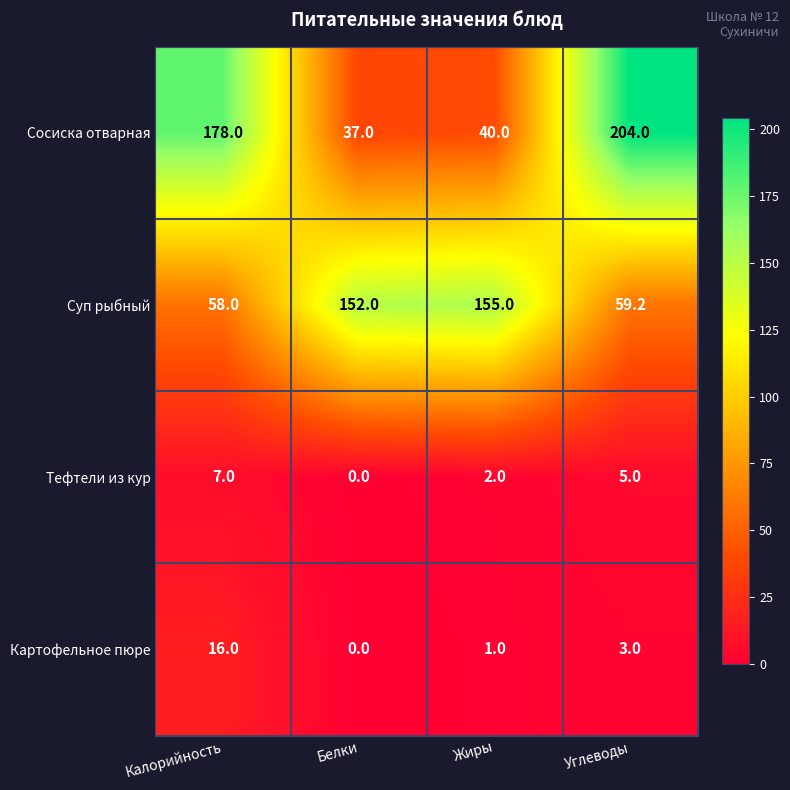

At Углеводы, list the series in order from largest to smallest.

Сосиска отварная, Суп рыбный, Тефтели из кур, Картофельное пюре